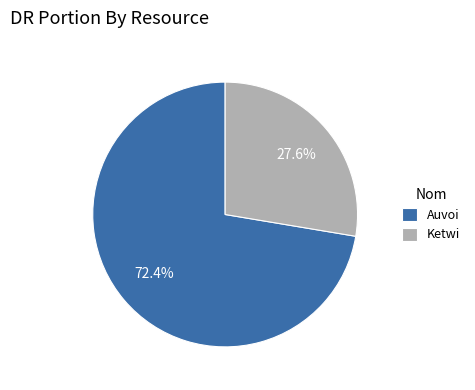

True or false: Ketwi accounts for 28% of the total.

True